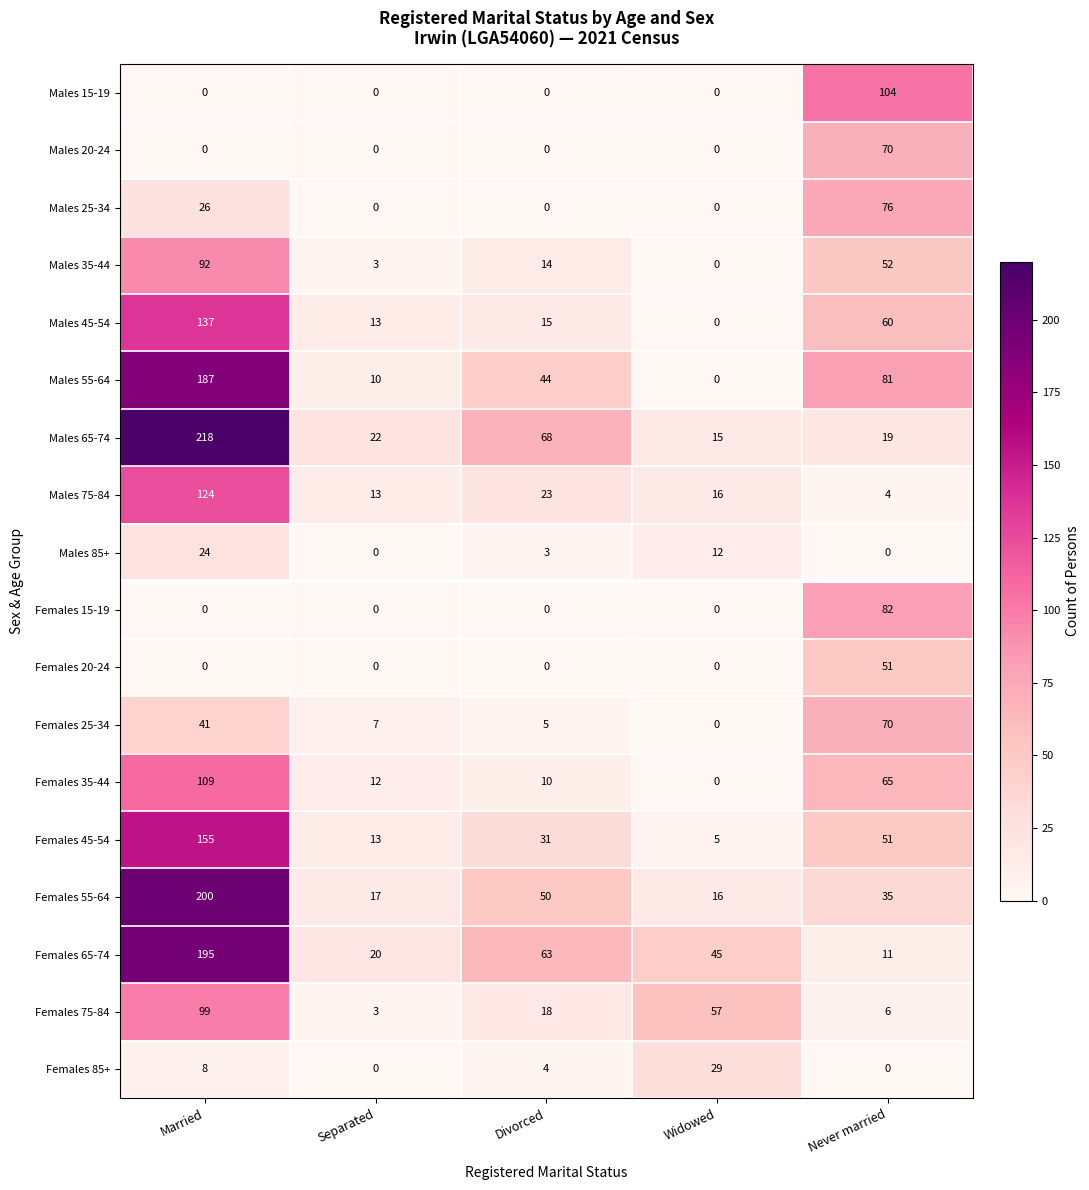

The Females 25-34 series shows 5 at Divorced. True or false?

True